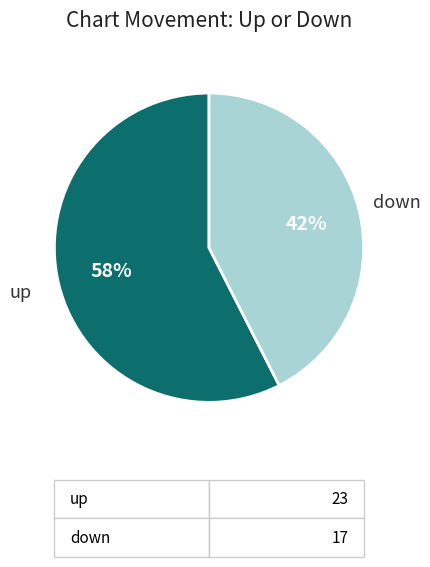

The down slice represents 49% of the pie. True or false?

False